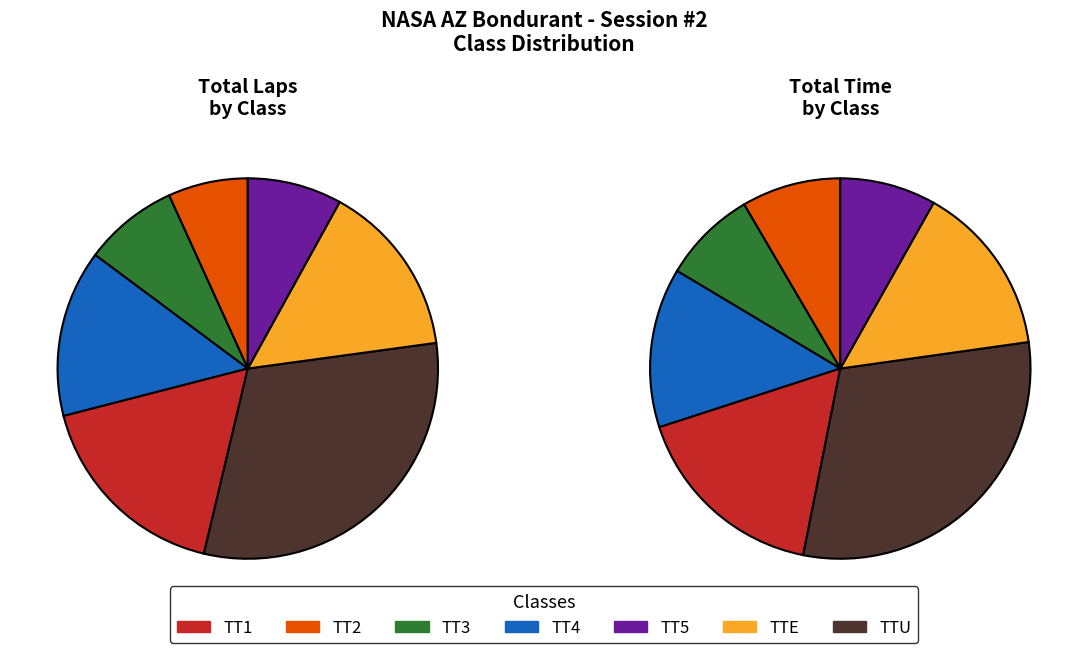

Does TTU account for over 50% of the chart?

No